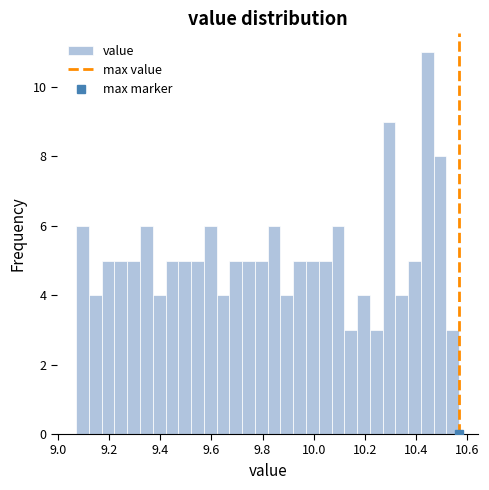

Read against the x-axis, roughly where is the centre of the tallest bar?

10.44